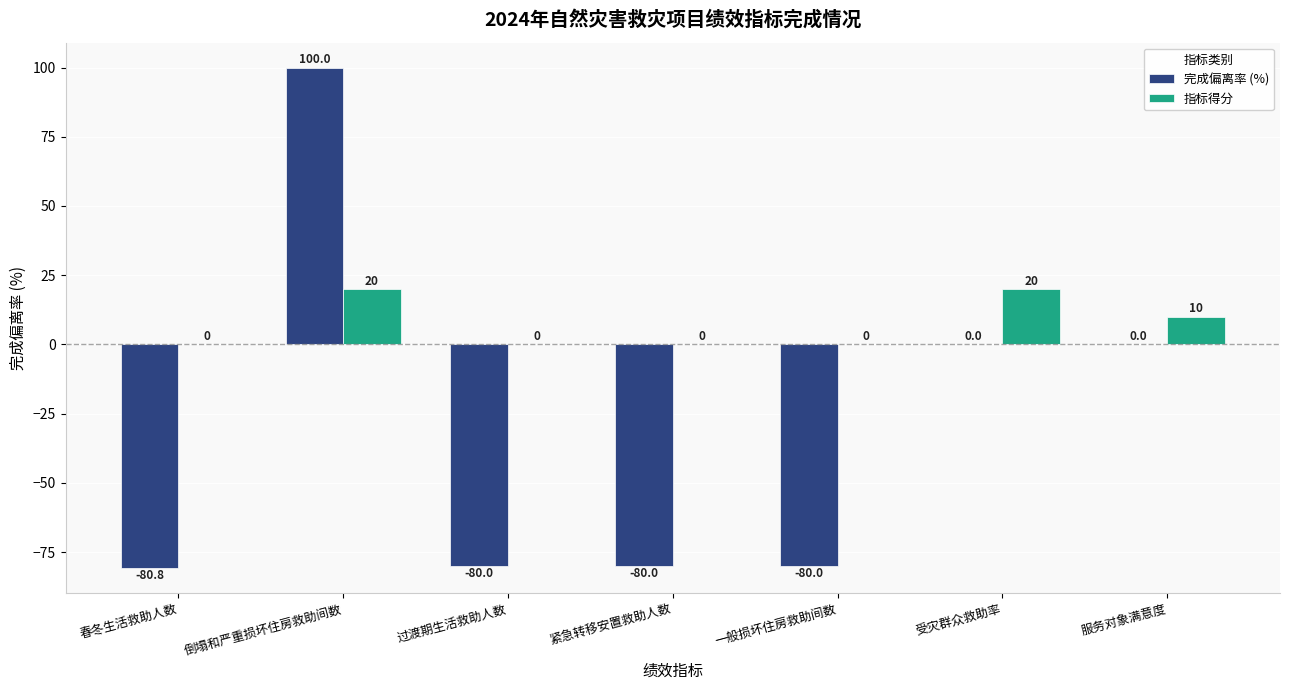

Is it true that 指标得分 equals 0.0 at 春冬生活救助人数?

True